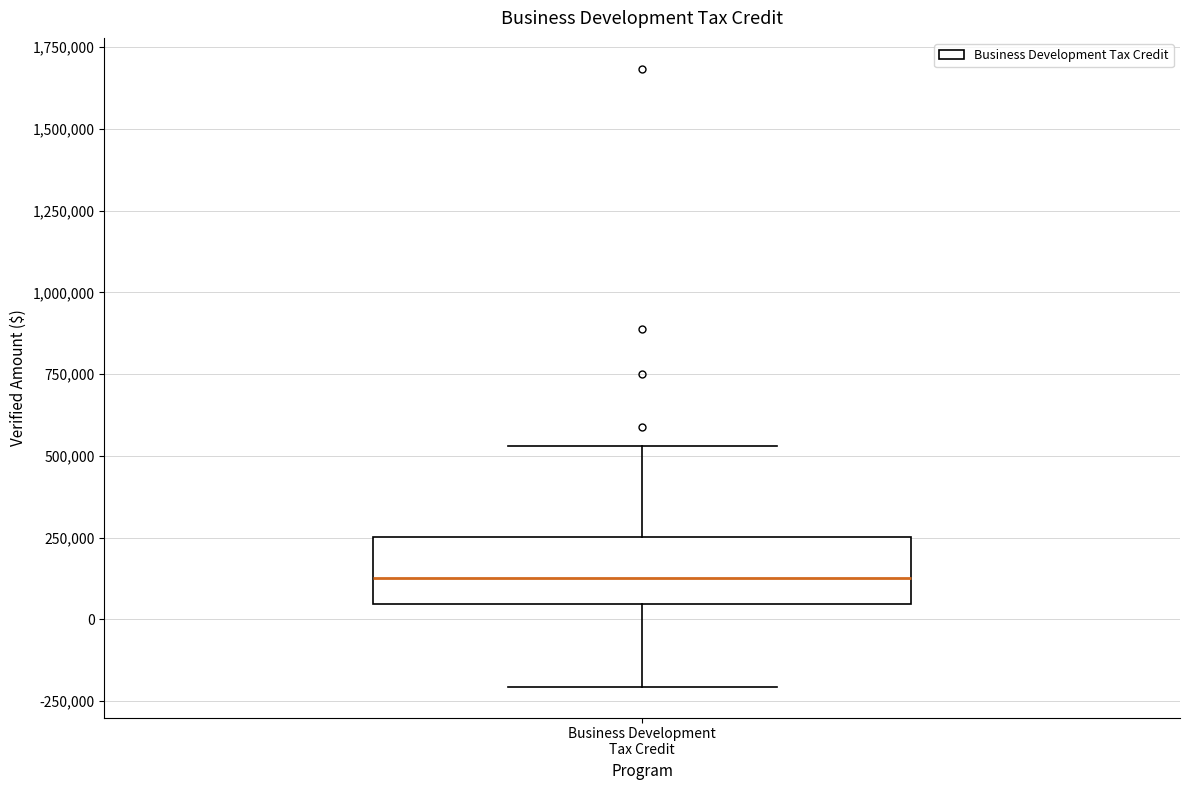

Transcribe this box plot: give where the median line is, the range the box spans, and where the two whiskers end, as read against the y-axis. The values are not printed on the chart, so give them approximately, as read against the axis.

median 150000, box 50000 to 250000, whiskers -200000 to 550000